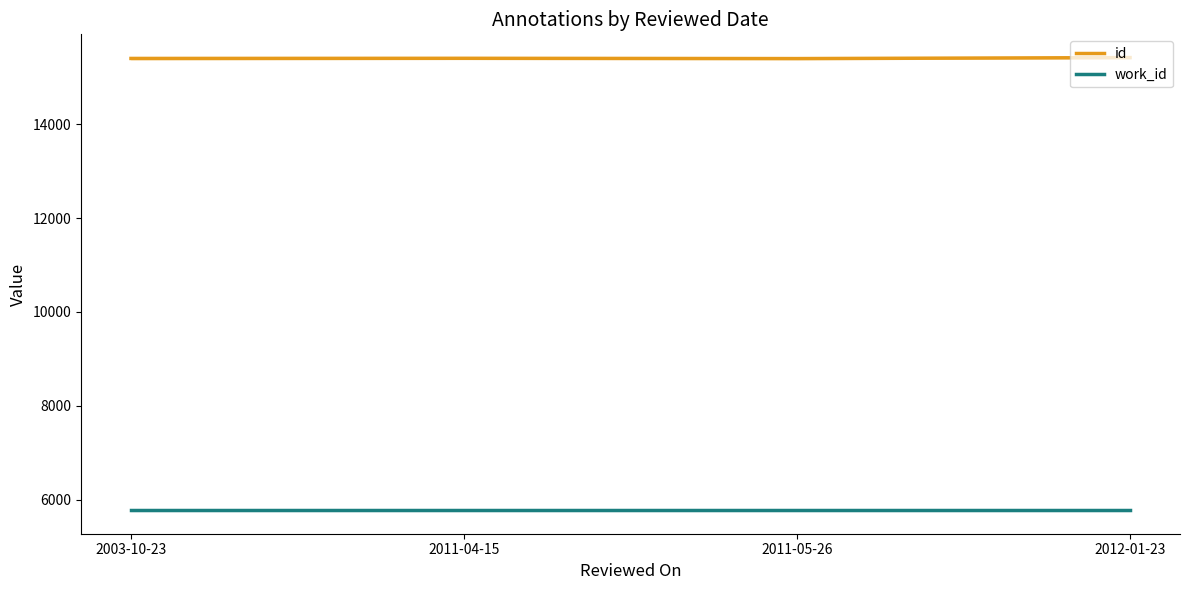

What is the minimum value shown in the chart?

5775